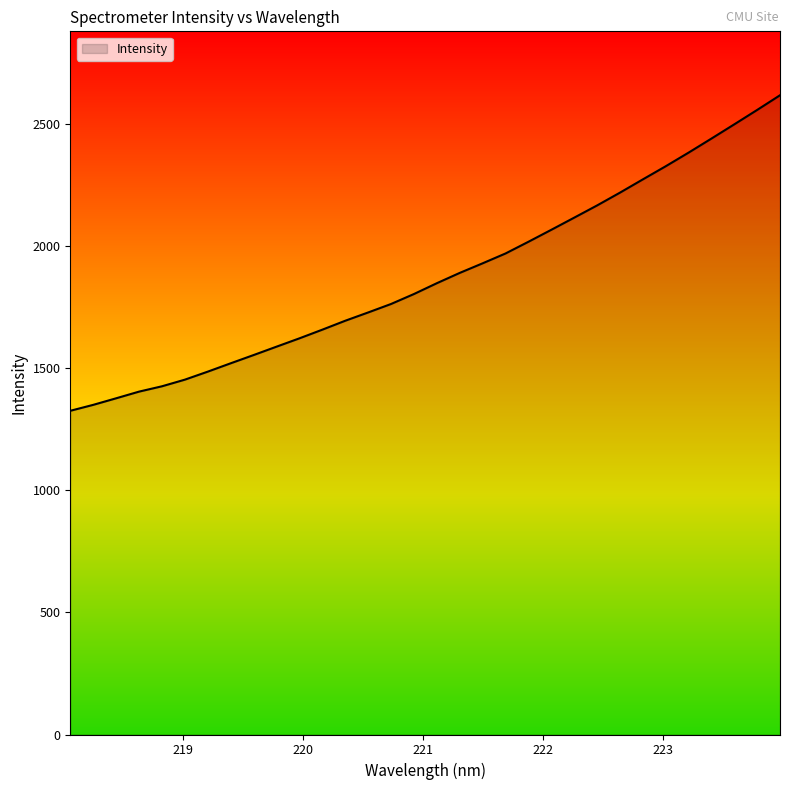

What is the difference between the maximum and minimum values?

1291.8